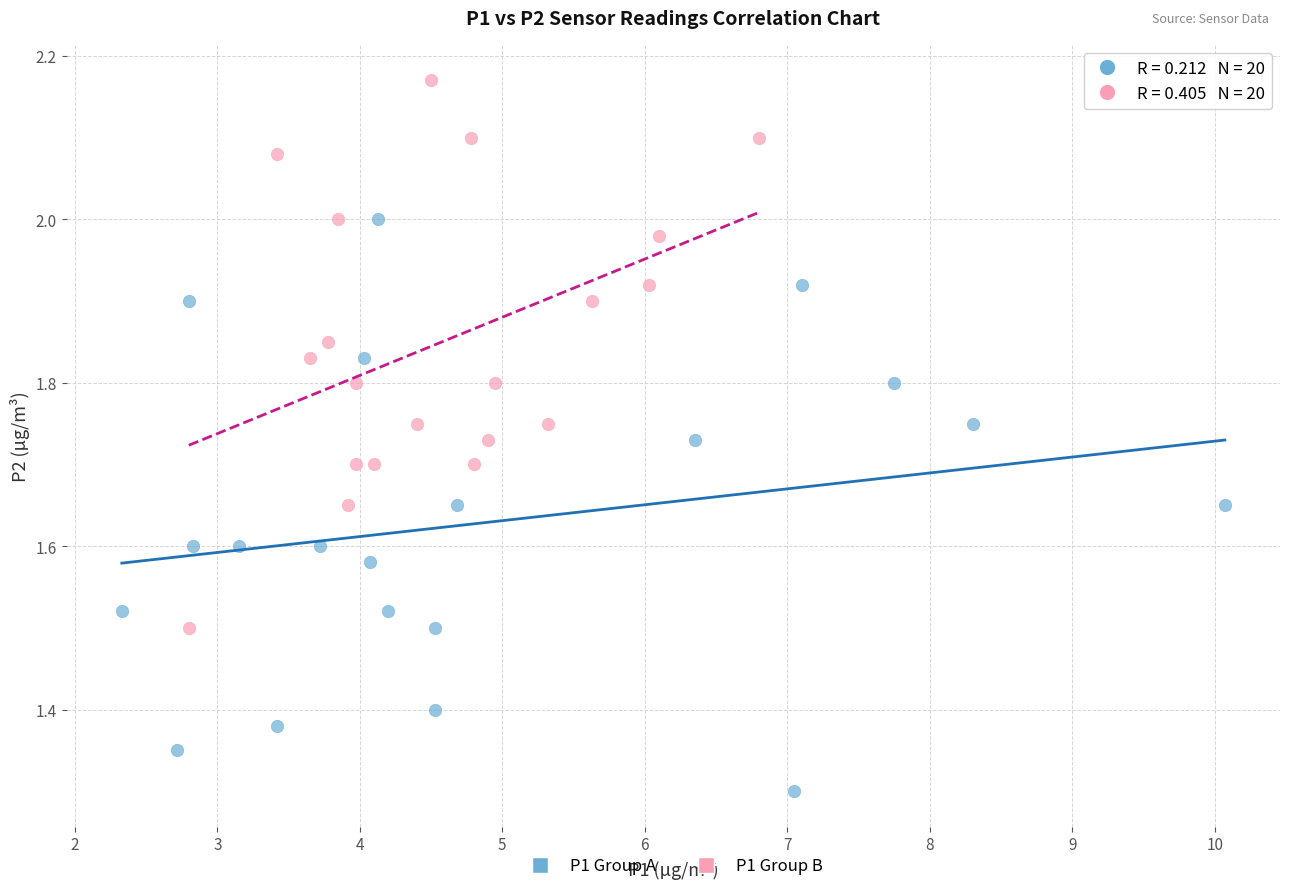

Which series contains the lowest Y value?

P1 Group A